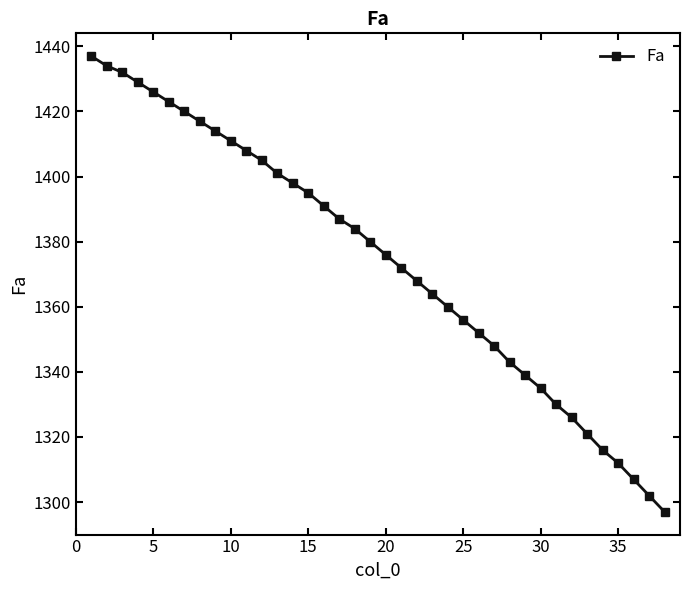

What is the value of the 2nd point from the left?

1434